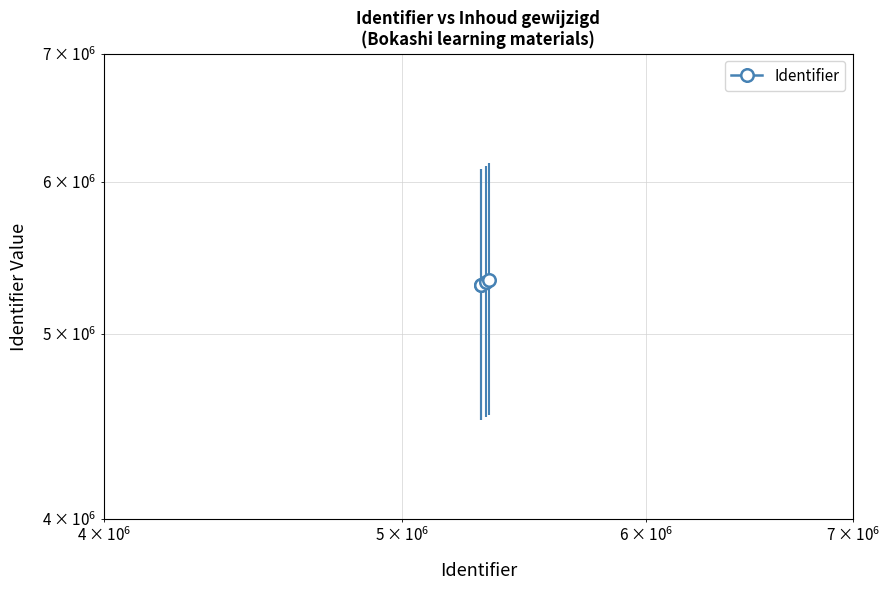

True or false: the data has more than 2 interior local peaks.

False